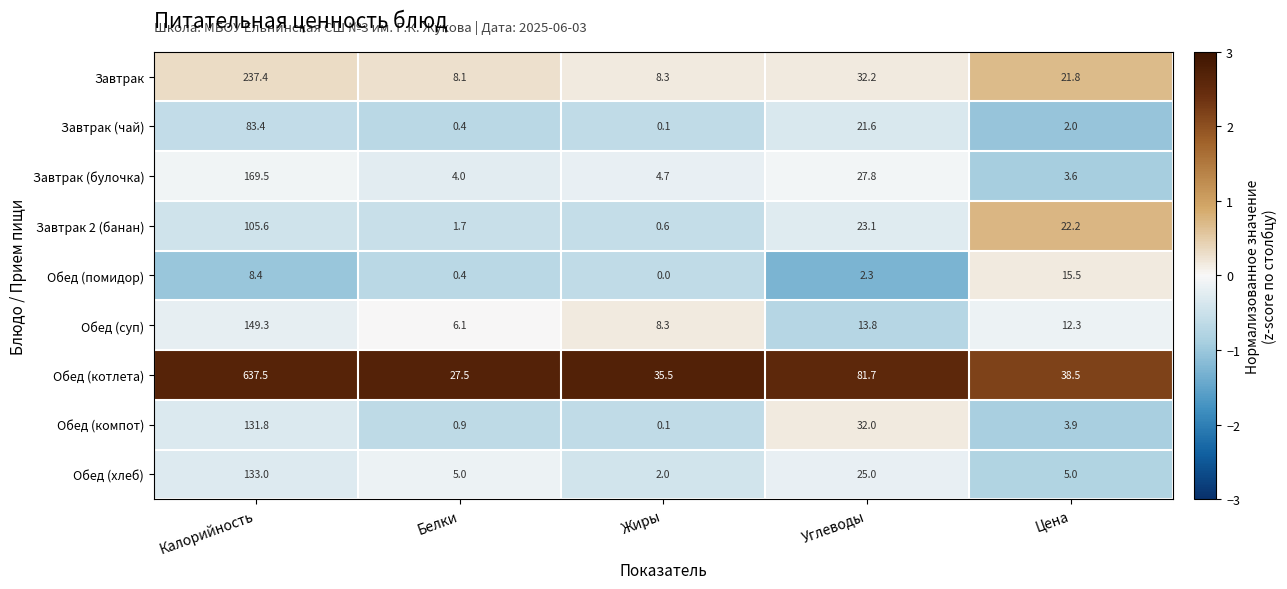

How many series are shown in this chart?

9